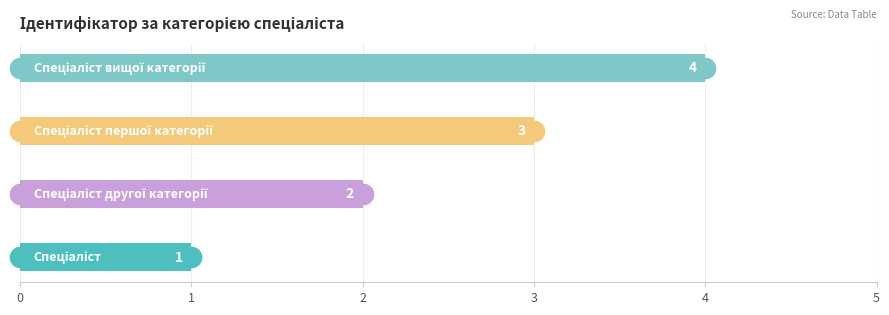

What is the difference between the maximum and minimum values?

3